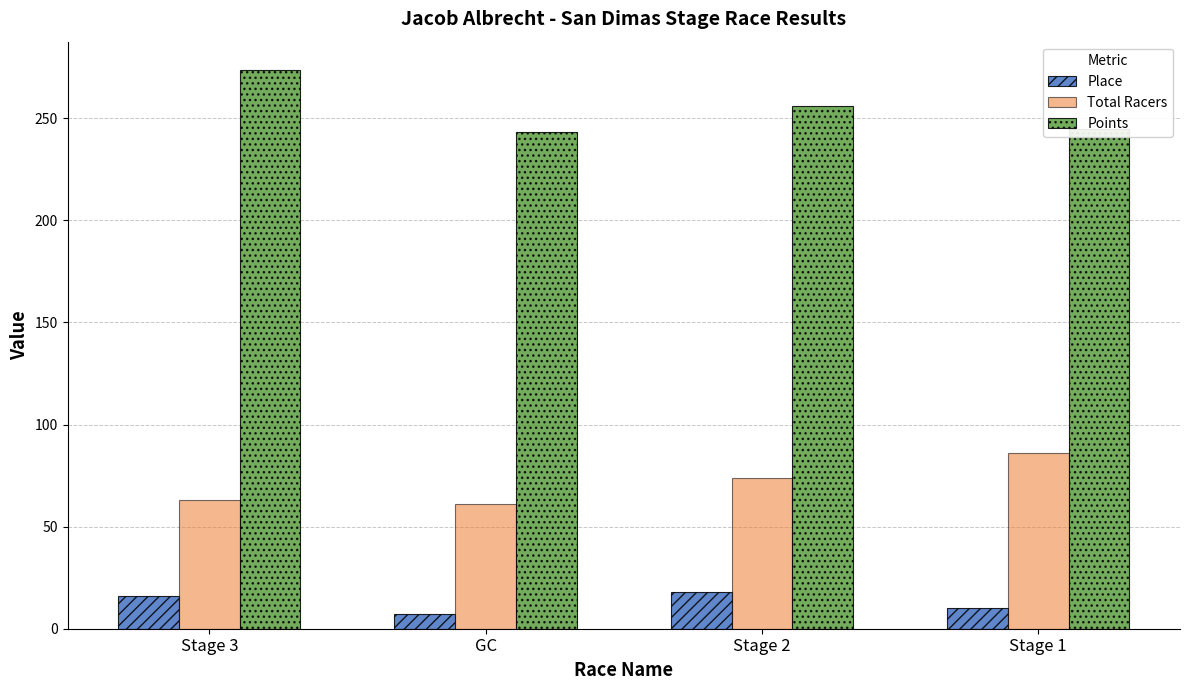

What is the difference between the highest and lowest values at Stage 2?

238.1